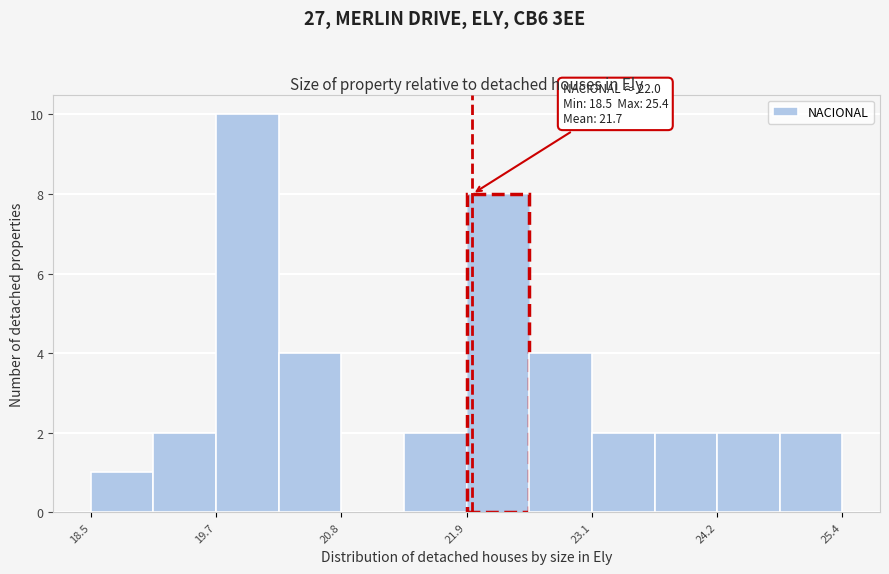

Read against the x-axis, roughly where is the centre of the tallest bar?

20.0